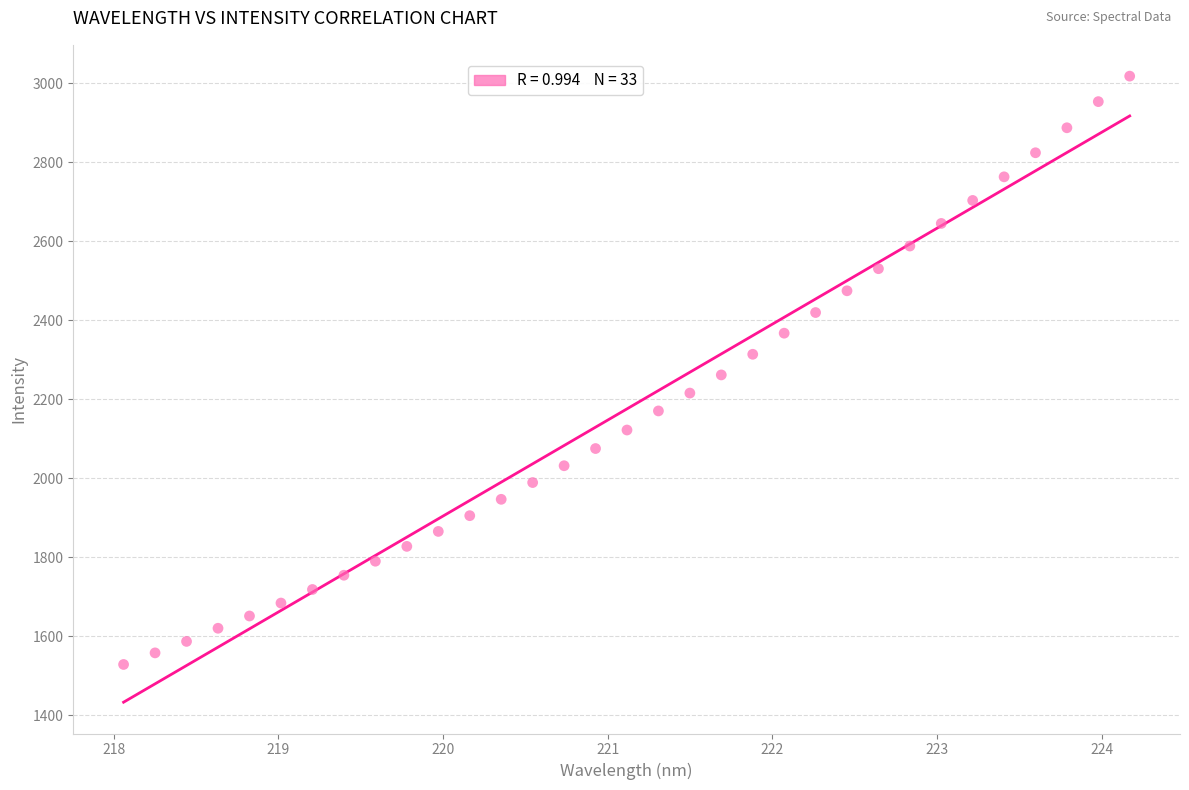

What is the range of Y values (max minus min)?

1489.2